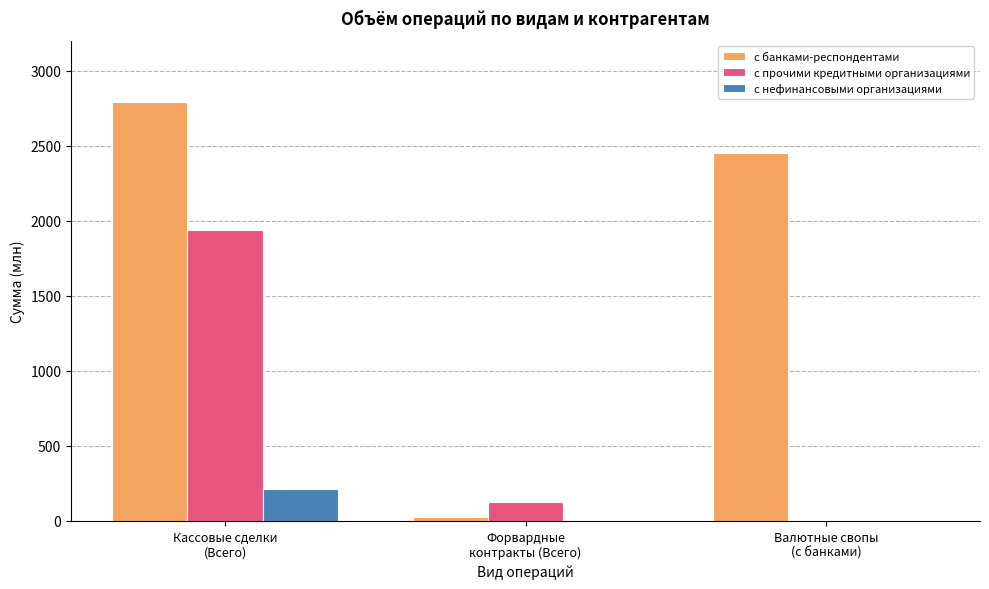

What is the total value across all series at Валютные свопы
(с банками)?

2449.9